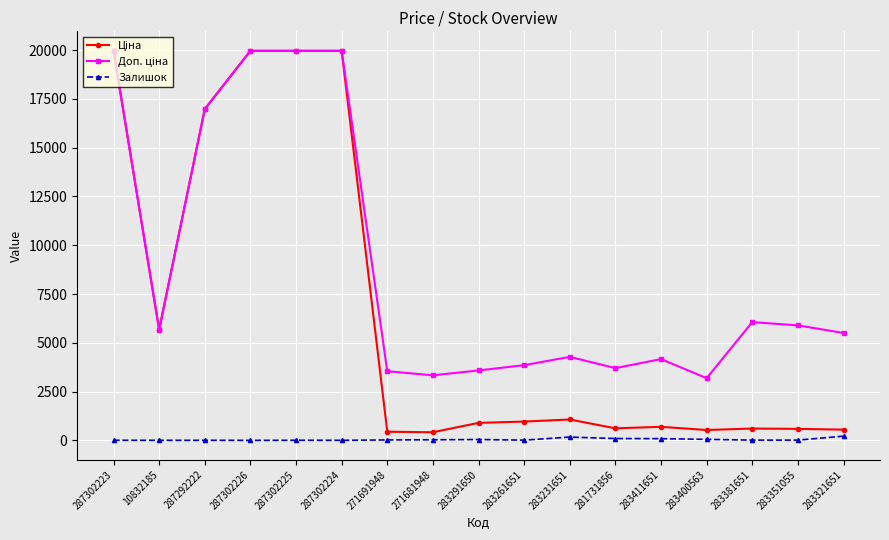

True or false: Залишок has more than 1 interior local peaks.

True